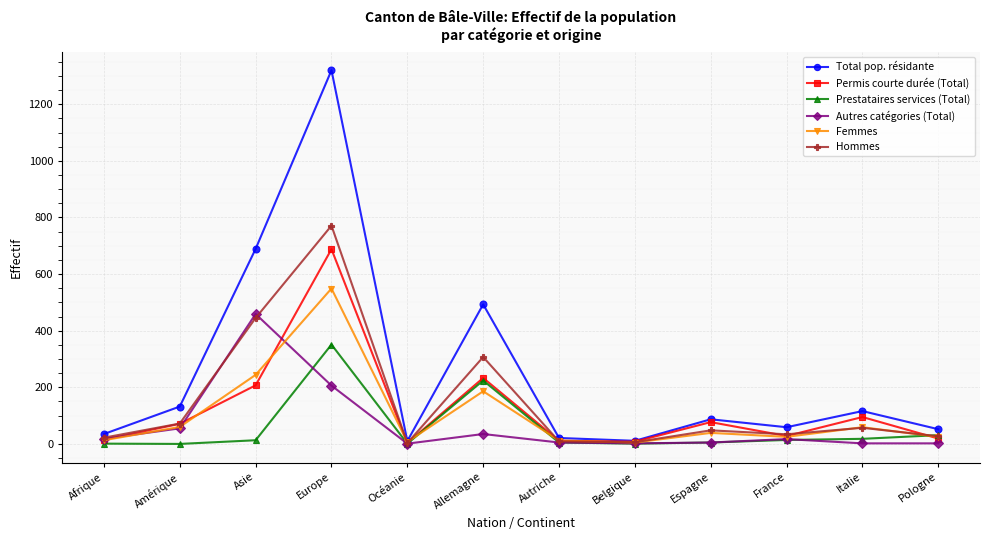

At which label does Total pop. résidante reach its peak?

Europe